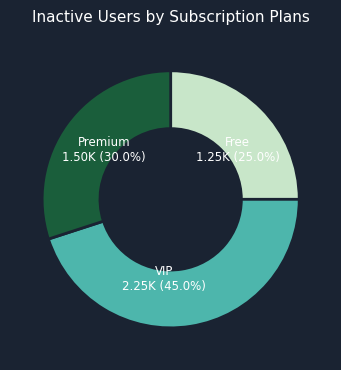

To the nearest percent, what is the difference between the largest and smallest slice percentages?

20%